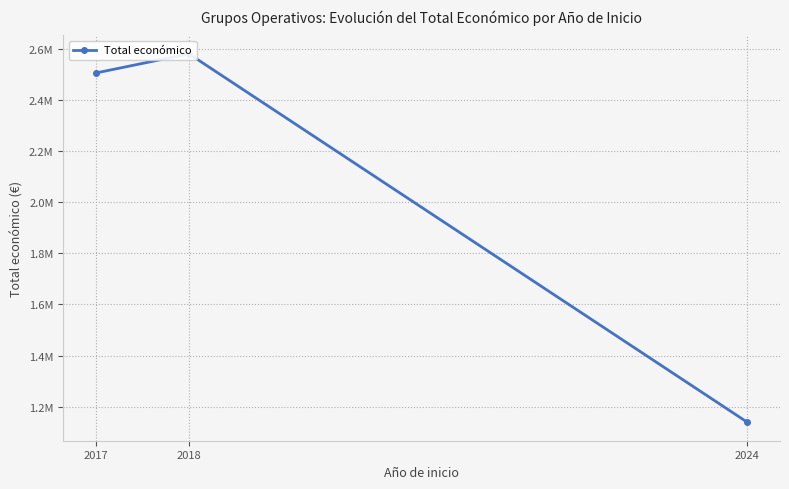

Rank the categories by value from highest to lowest.

2018, 2017, 2024